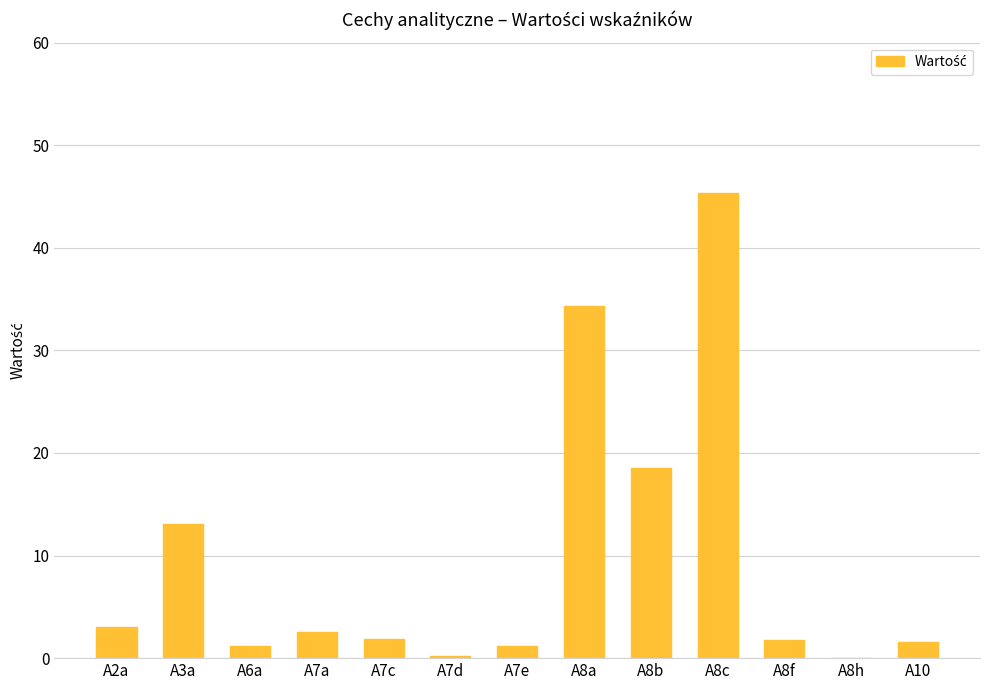

Which label corresponds to the largest value in the chart?

A8c